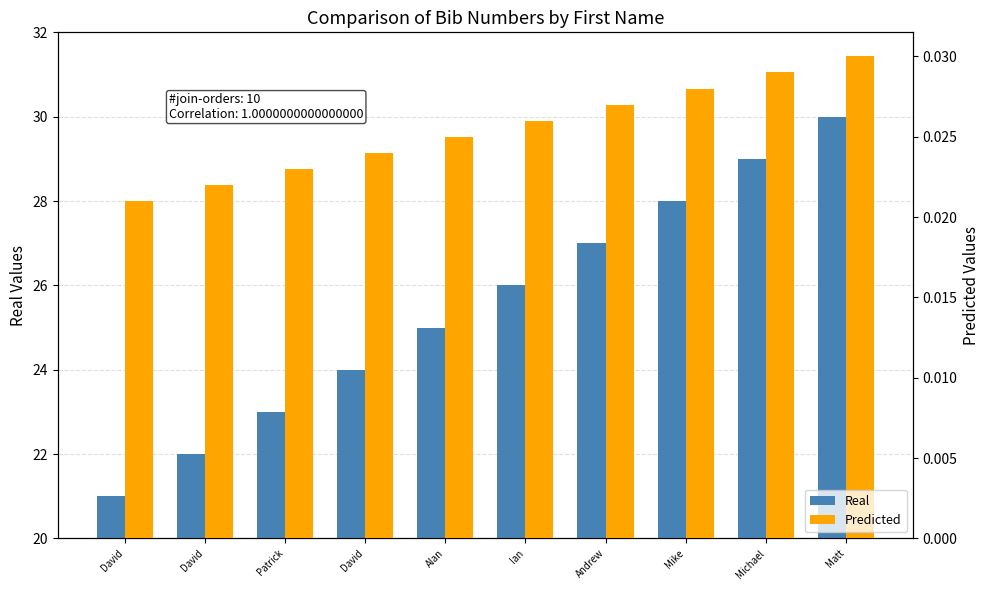

Rank the series by their maximum value, from highest to lowest.

Real, Predicted